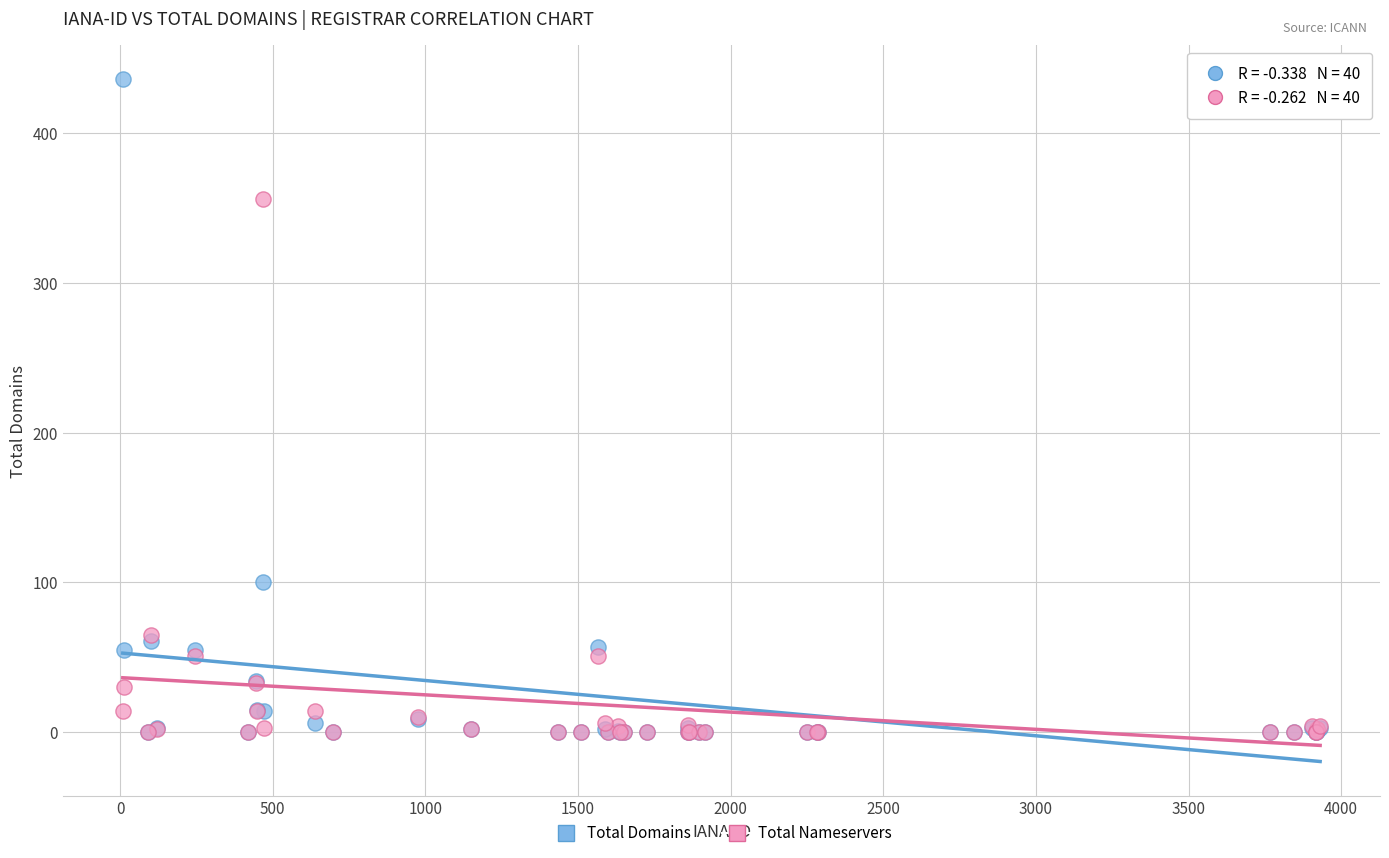

What are all the series names shown in the legend?

Total Domains, Total Nameservers